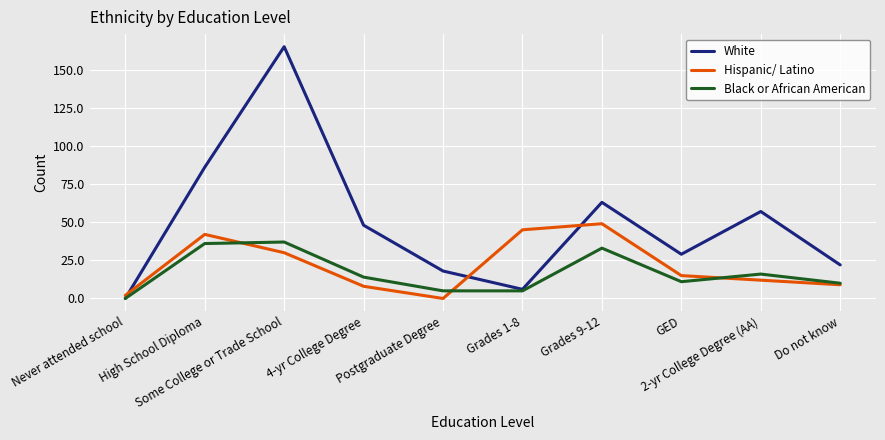

At which category does the chart reach its peak across all series?

Some College or Trade School